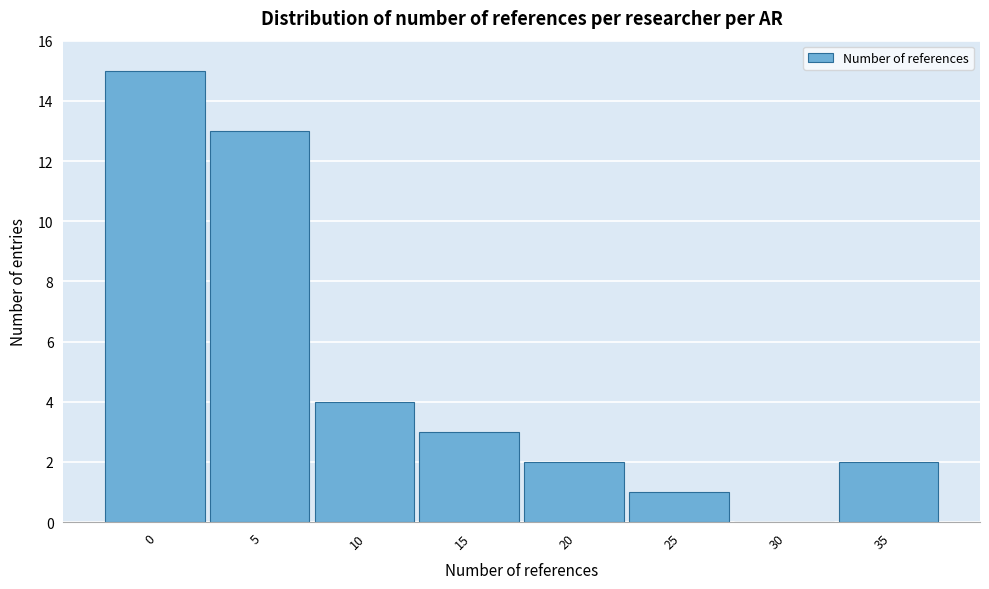

Reading left to right, list all the values displayed in this chart.

0=15	5=13	10=4	15=3	20=2	25=1	30=0	35=2